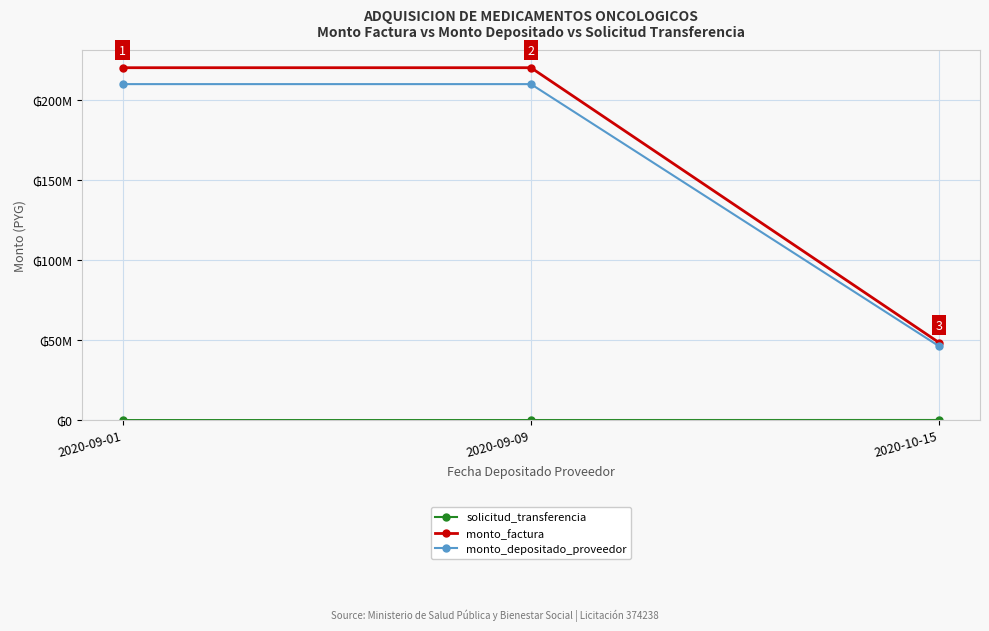

What is the highest value of the monto_depositado_proveedor series?

209701269